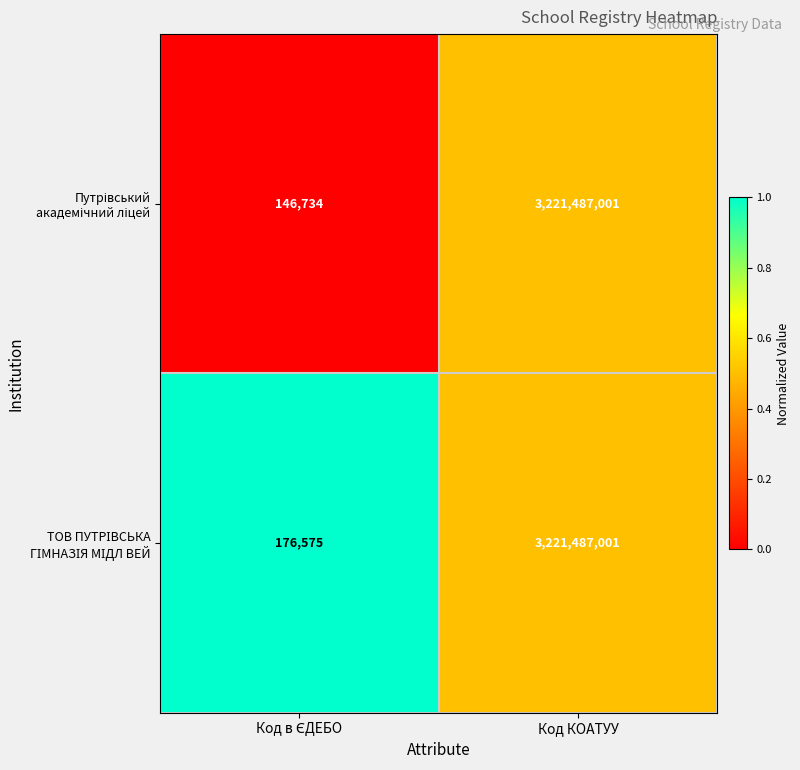

At which category is the sum across all series the highest?

Код КОАТУУ